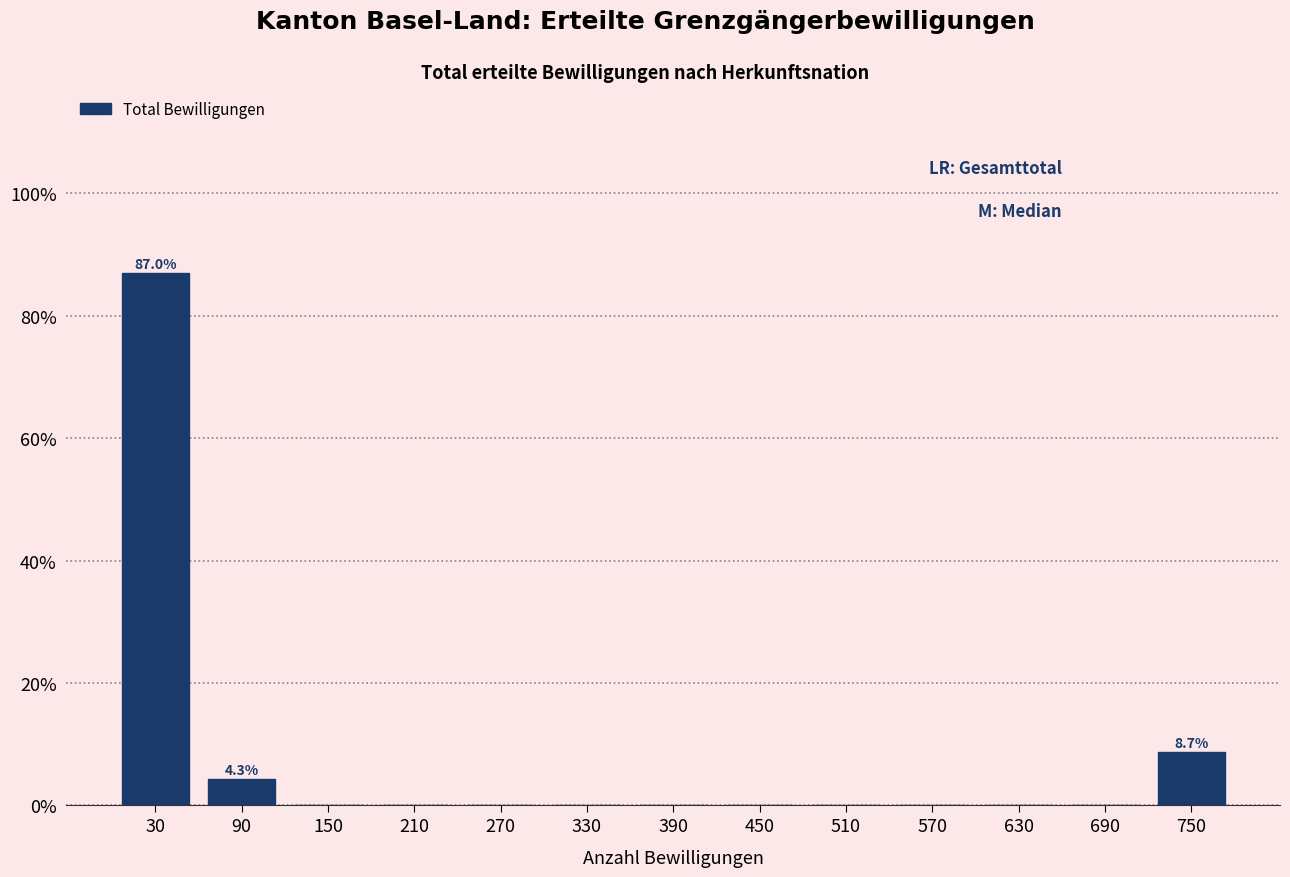

Which range on the x-axis has the tallest bar?

0 to 60